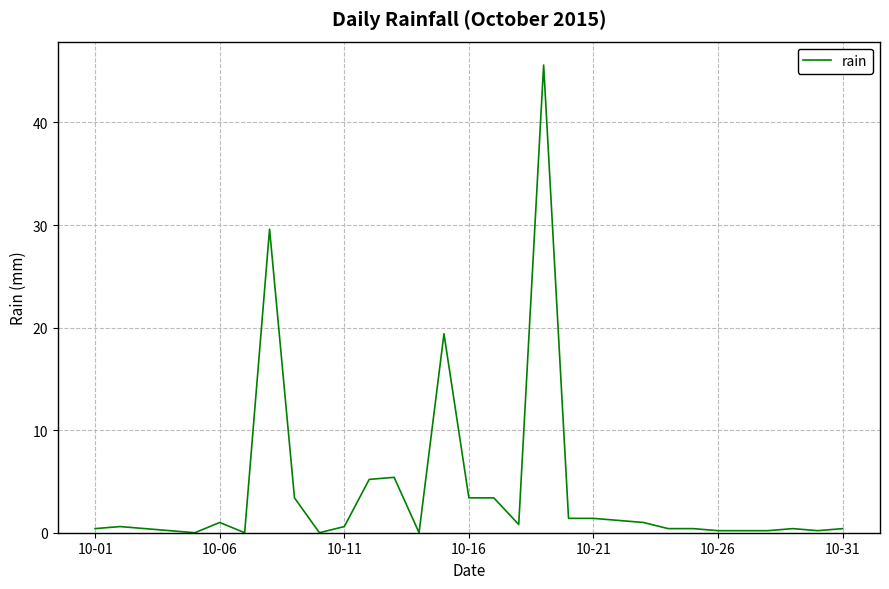

What is the greatest value displayed?

45.6